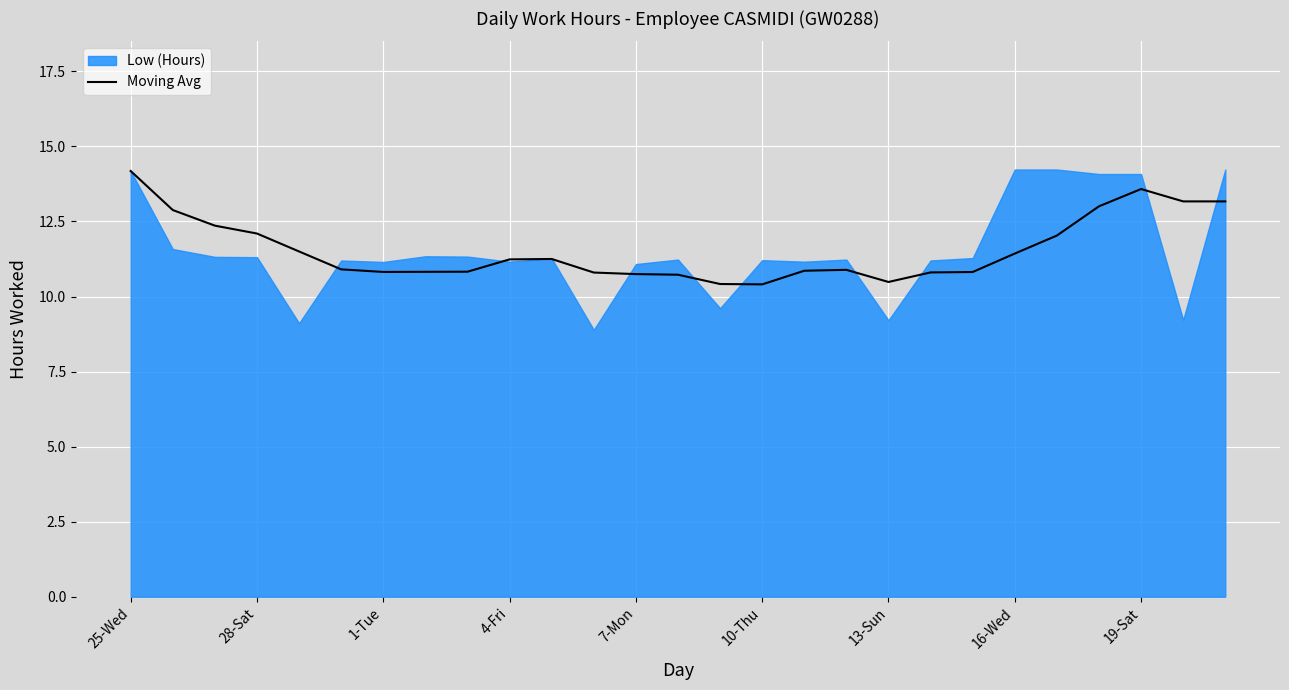

How many lines are shown in the chart?

1